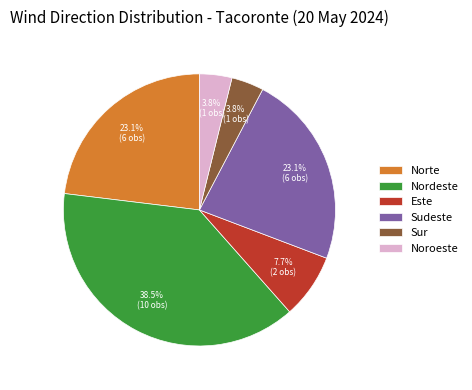

To the nearest percent, what portion does Noroeste represent?

4%